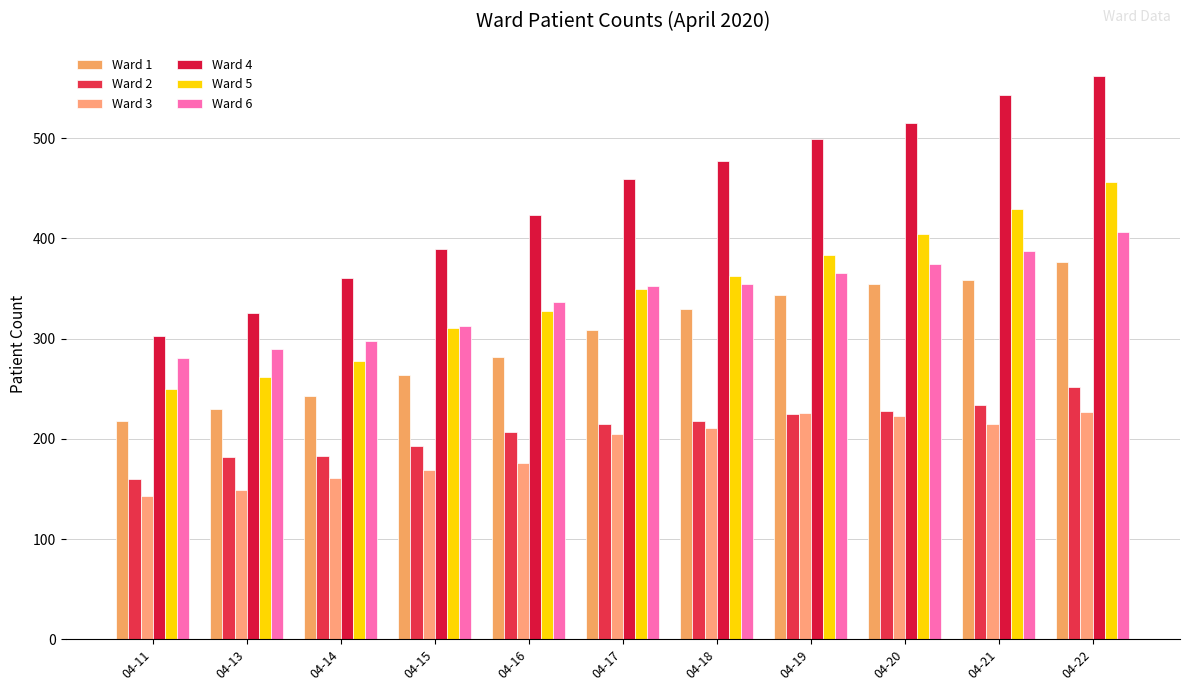

Which series has the largest range (max minus min)?

Ward 4